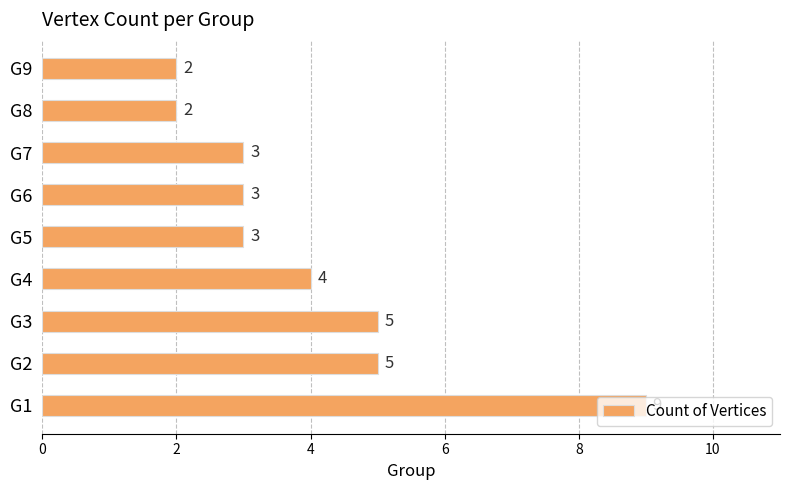

What value does the data have at G6?

3